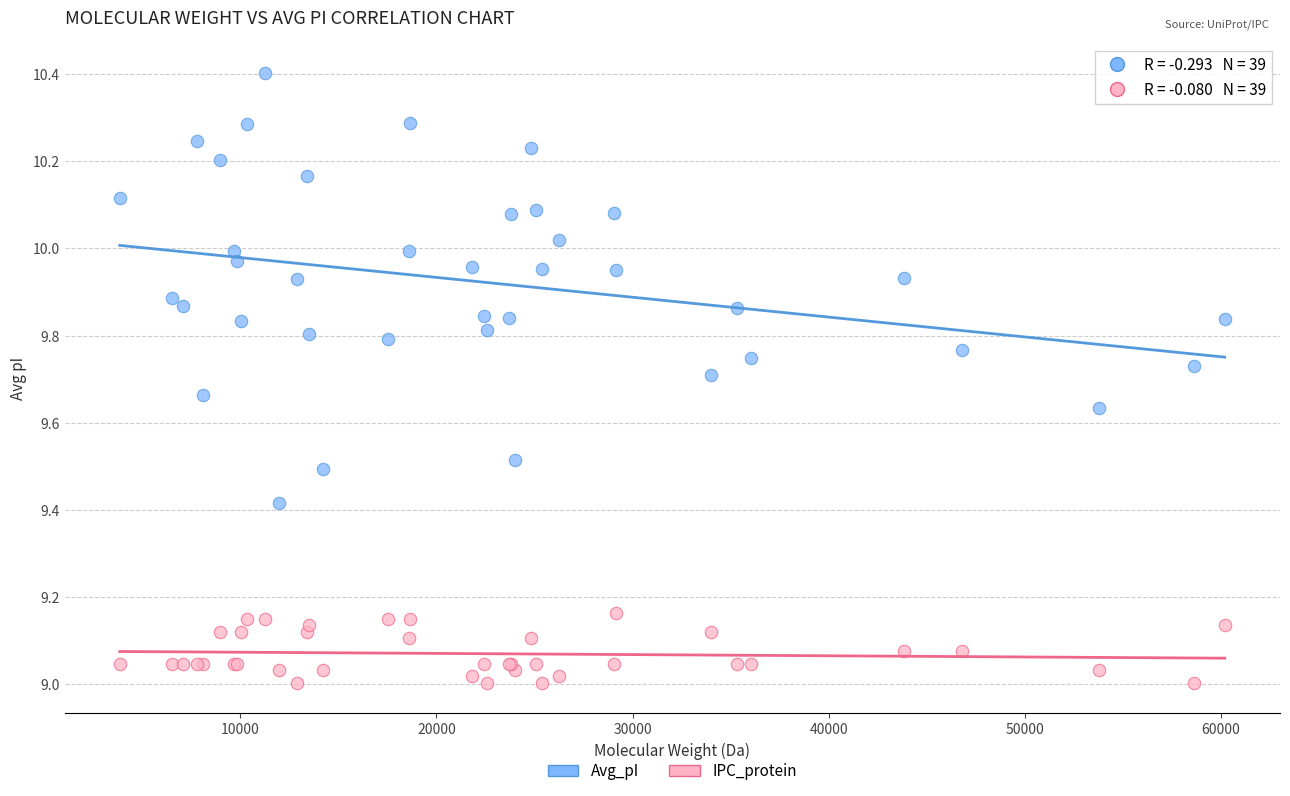

Which series contains the highest Y value?

Avg_pI